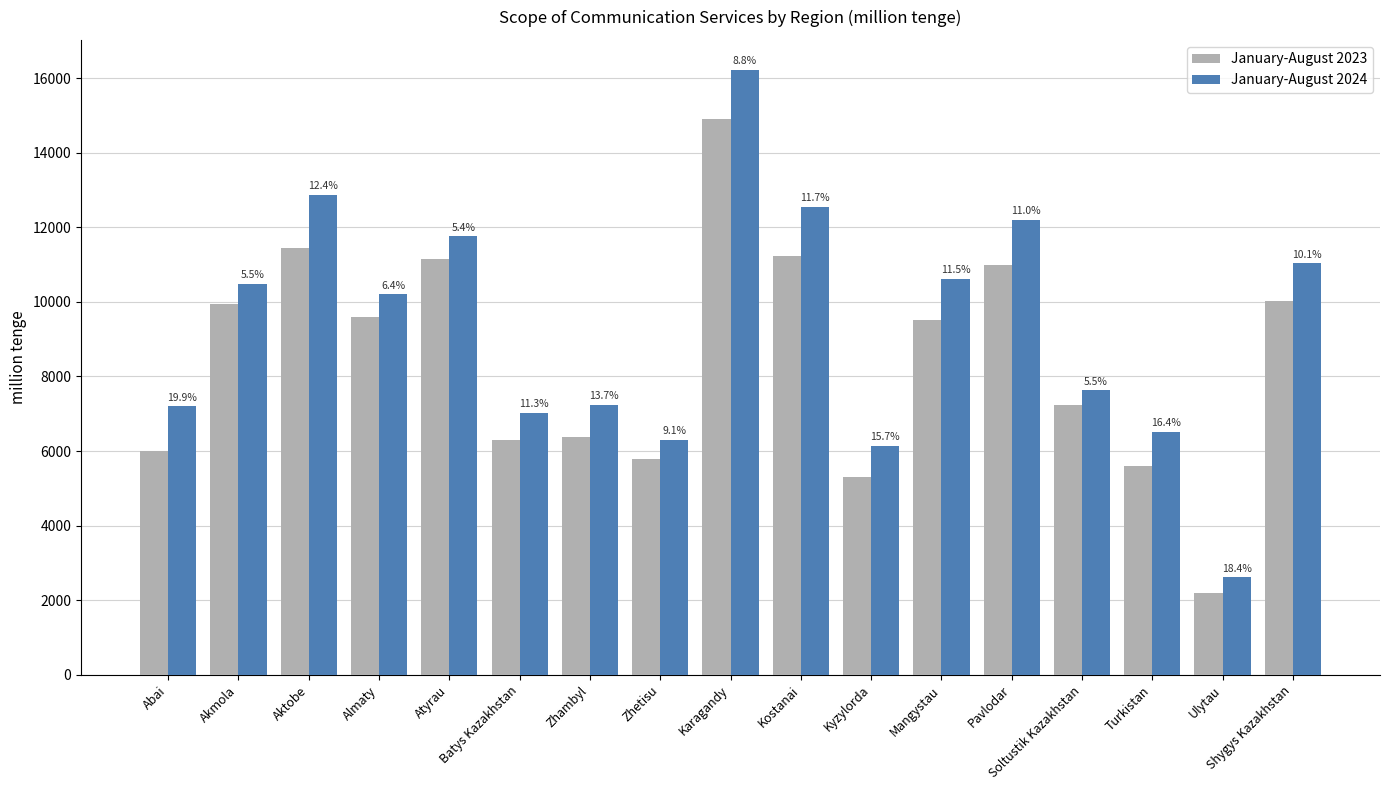

What are all the series names shown in the legend?

January-August 2023, January-August 2024